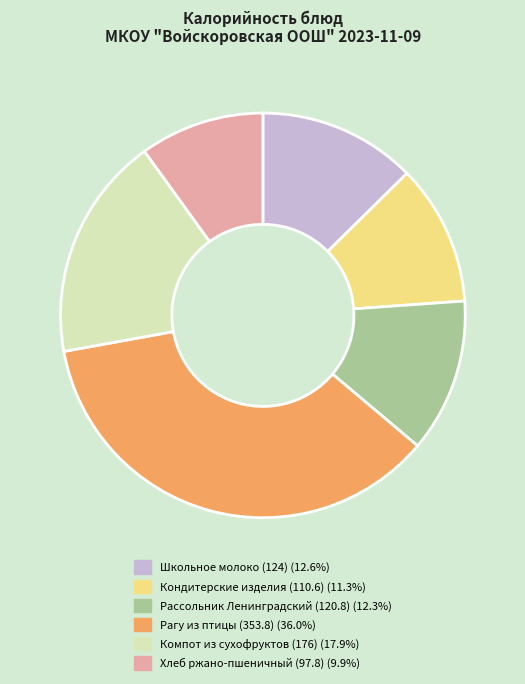

Which category has the biggest portion of the pie?

Рагу из птицы (353.8)